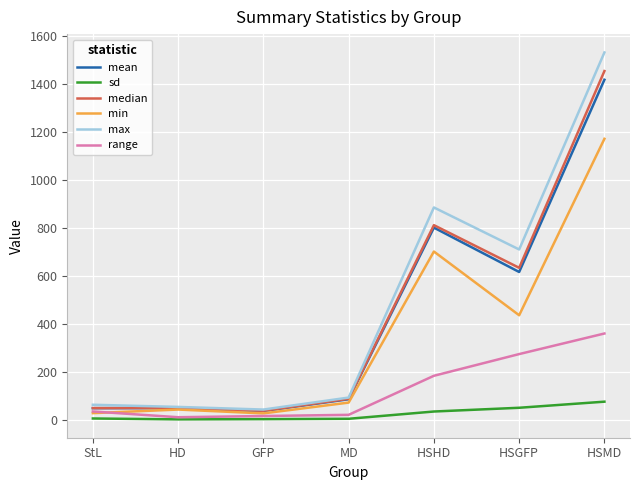

Which series changed the most between GFP and HSGFP?

max